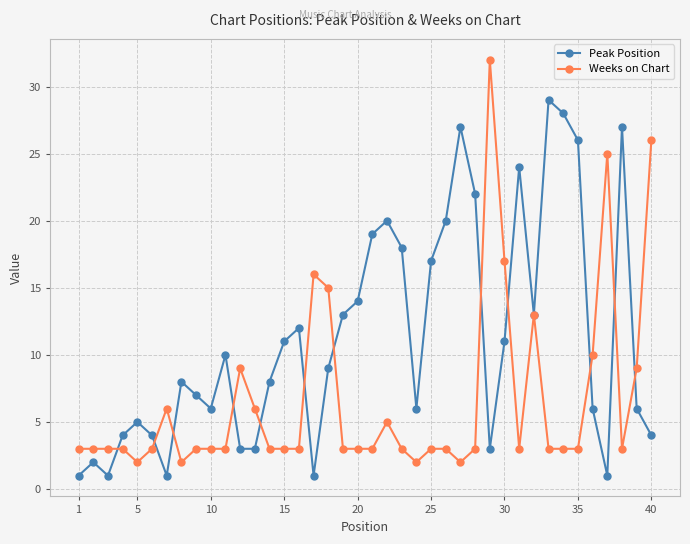

Which series has the largest total across all categories?

Peak Position